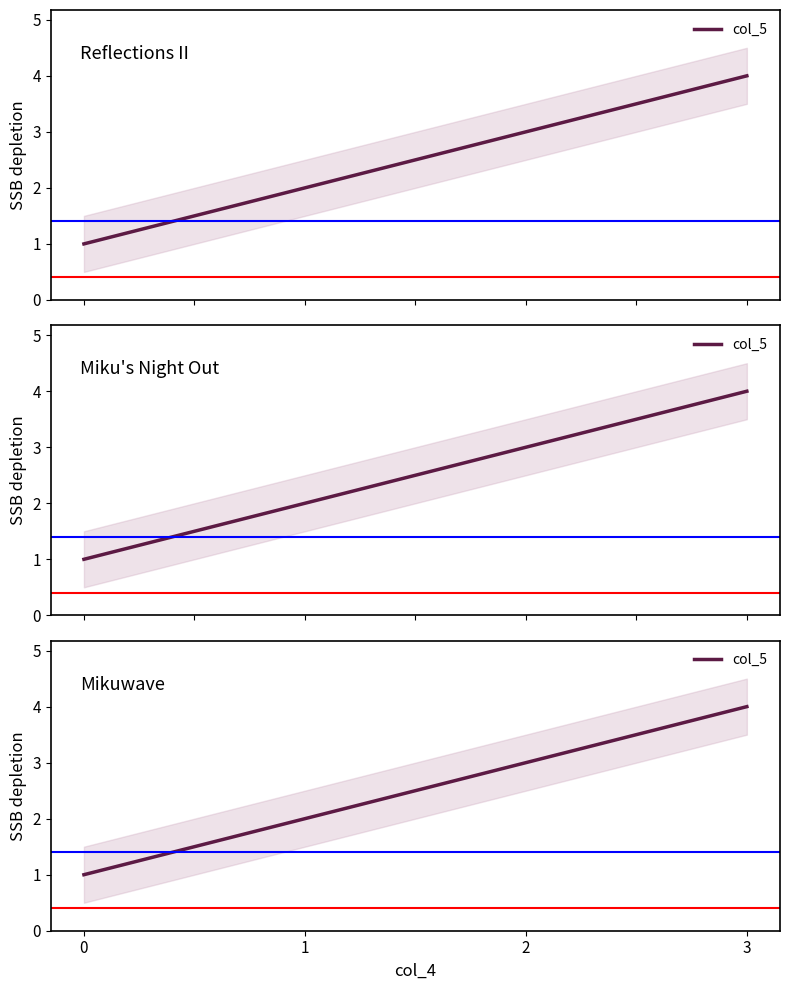

List the labels in order of value, largest first.

3, 2, 1, 0